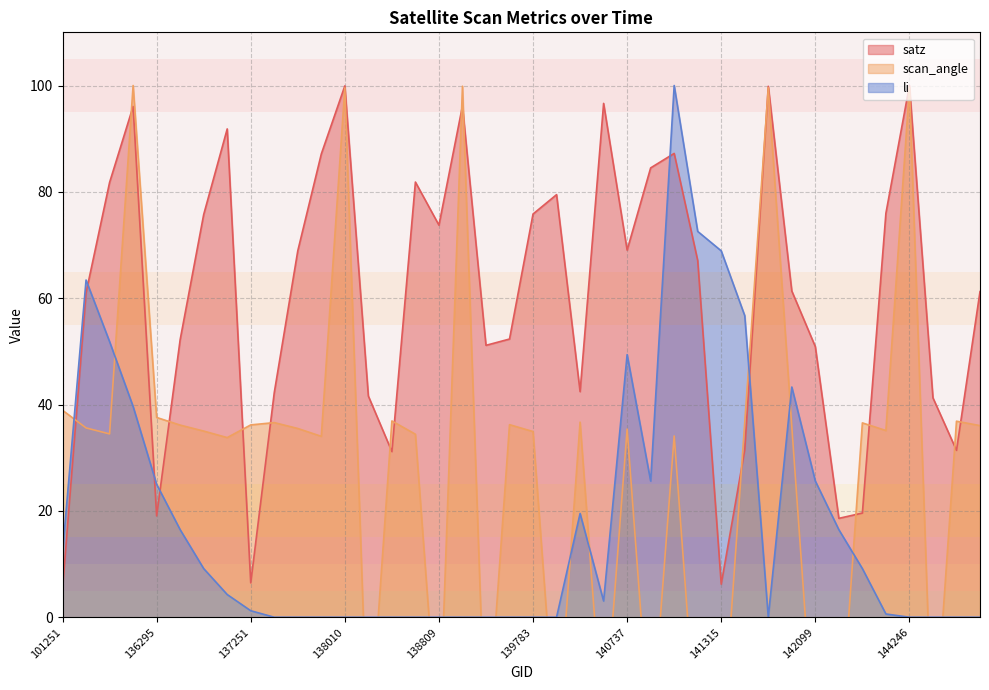

How many times do scan_angle and satz cross each other?

15